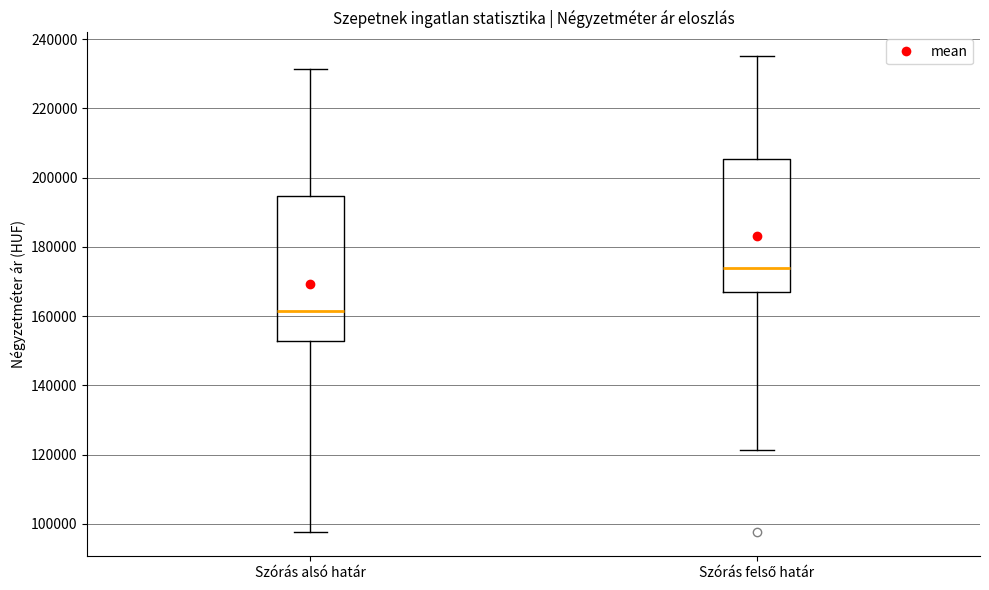

Where is the upper edge of the box for Szórás felső határ on the y-axis? The values are not printed on the chart, so give them approximately, as read against the axis.

206000